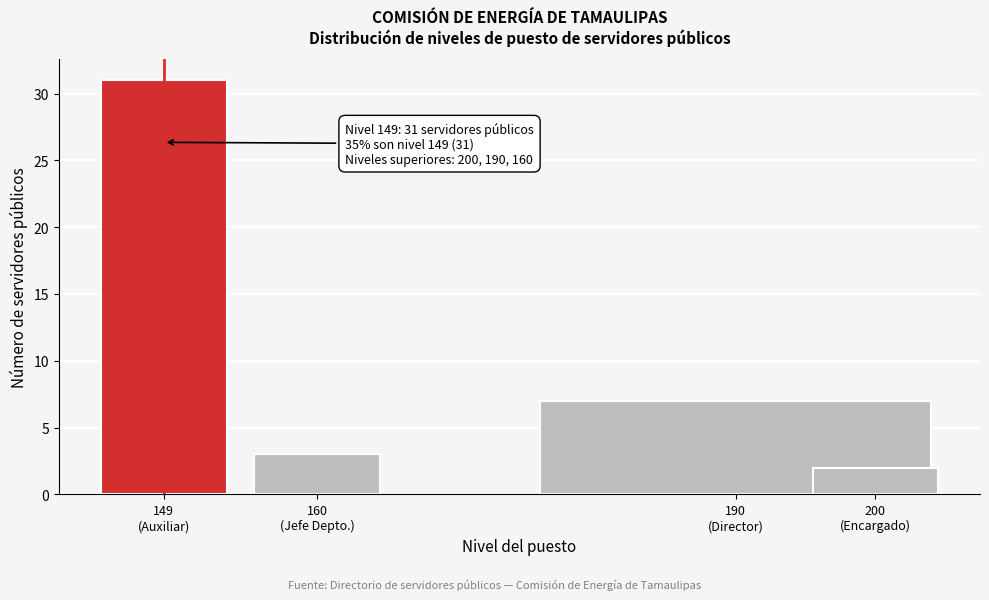

Reading right to left, list all the values displayed in this chart.

2	7	3	31